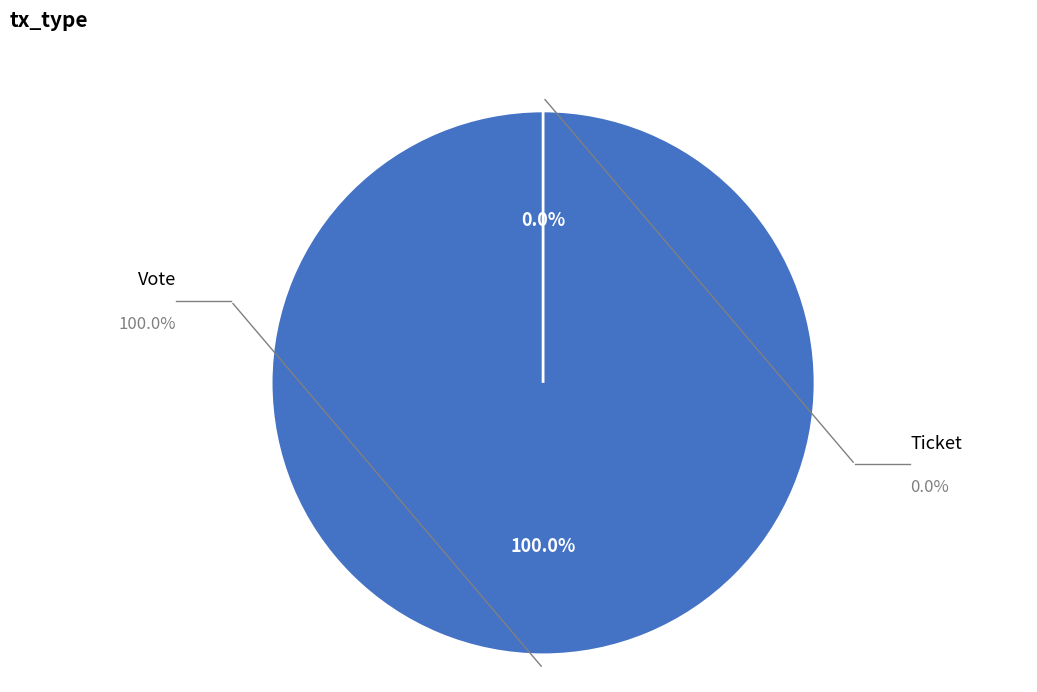

To the nearest percent, what portion does Vote represent?

100%